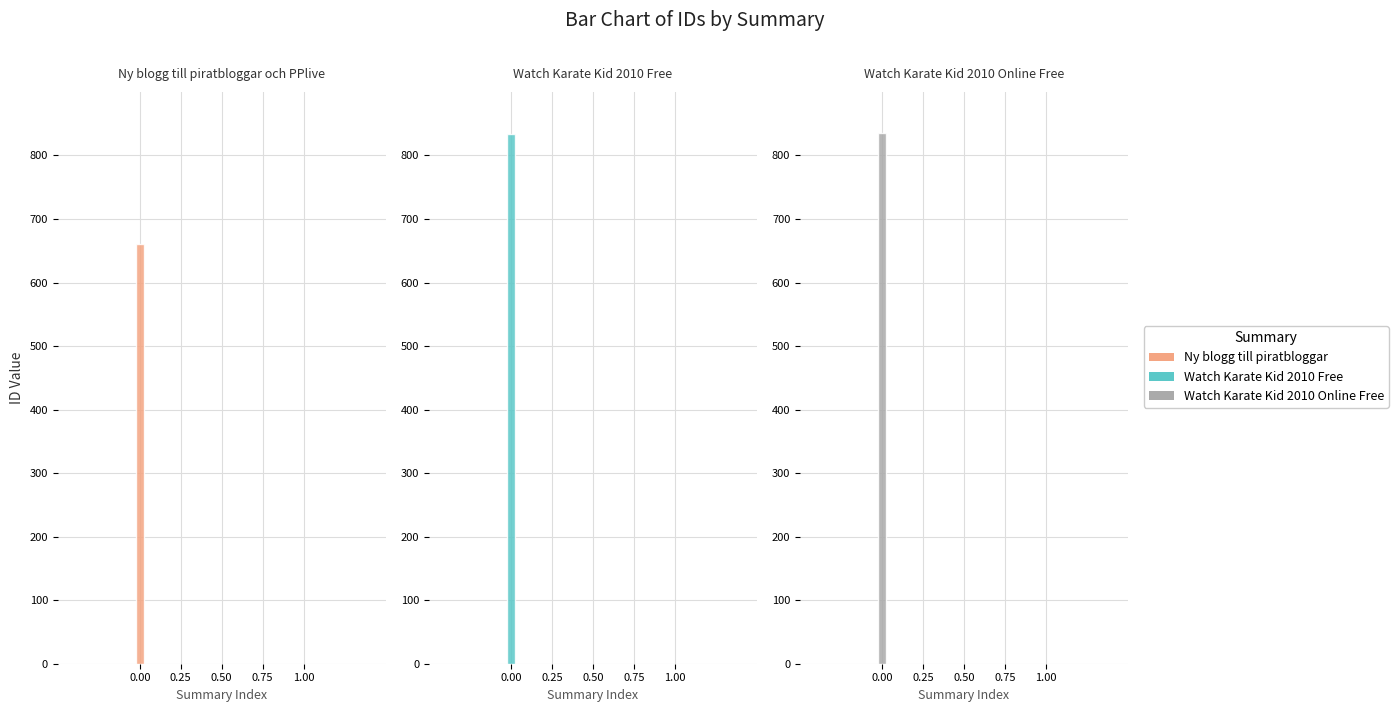

At which category does the chart reach its minimum across all series?

Ny blogg till piratbloggar och PPlive